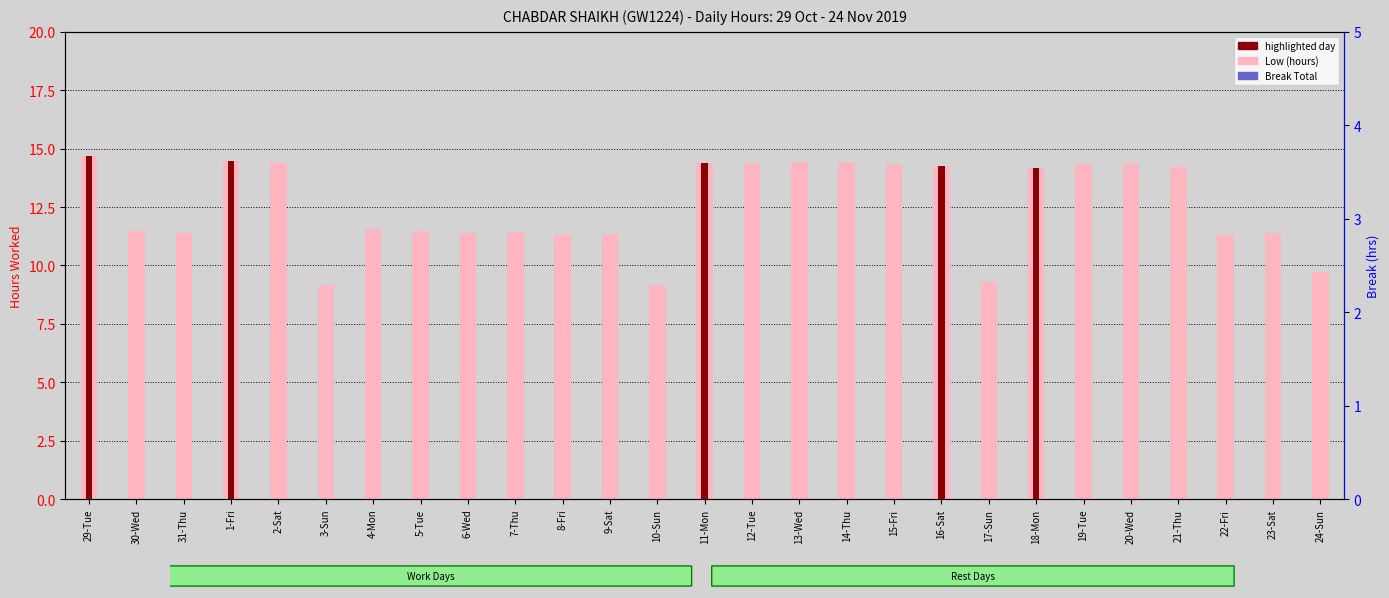

What position from the right is 14-Thu?

11